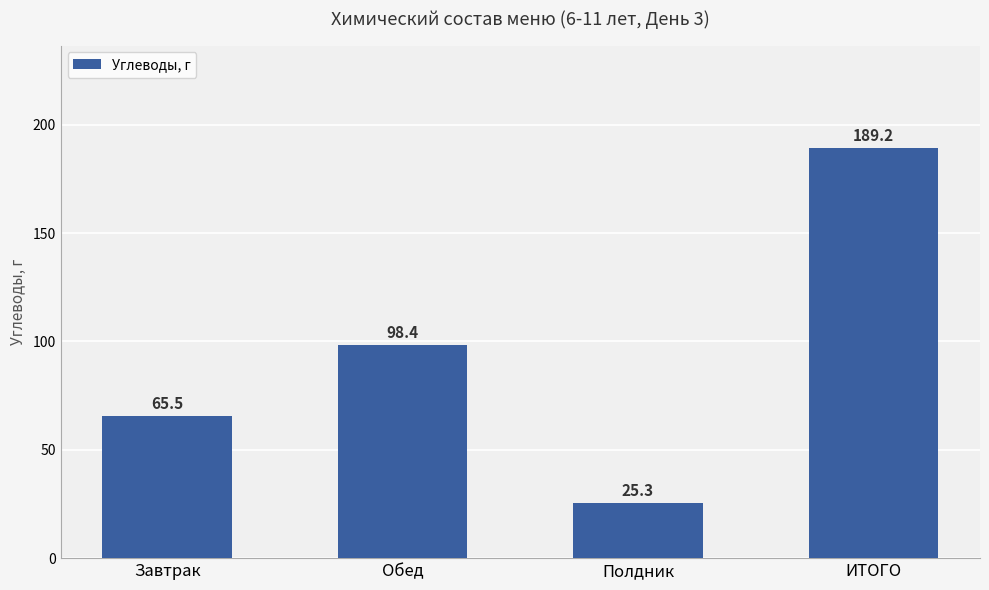

Does the chart contain any negative values?

No